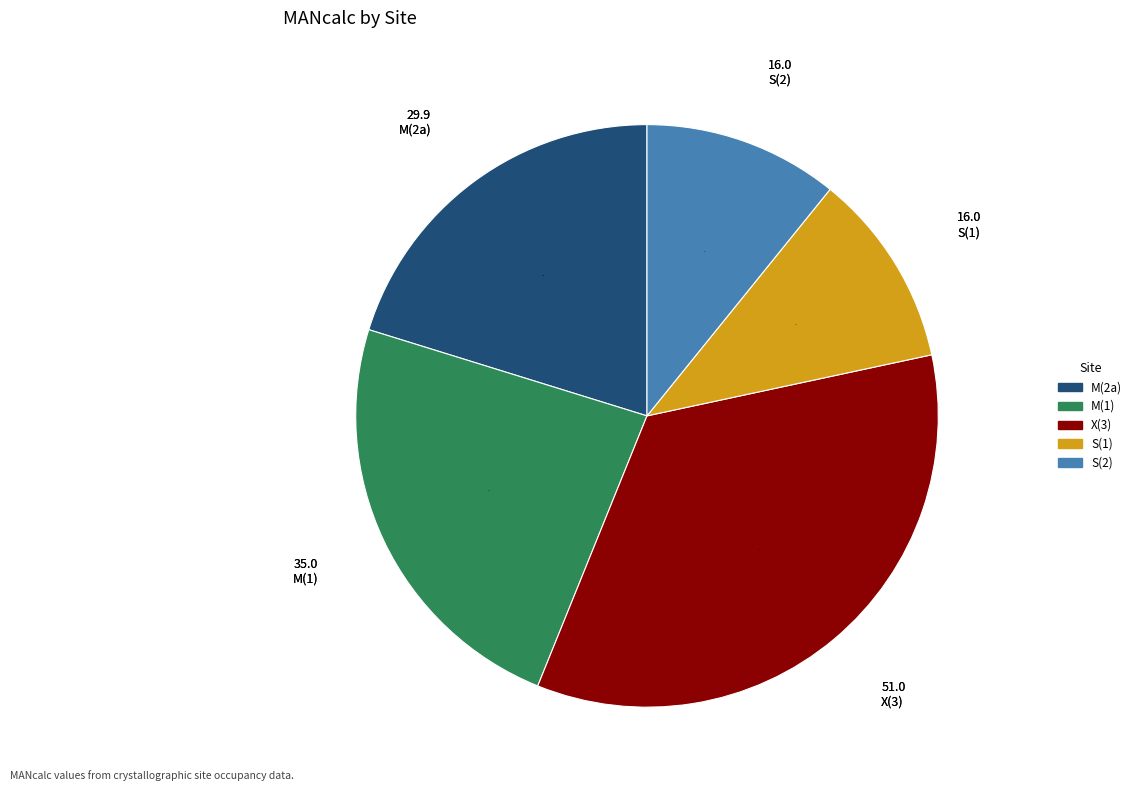

To the nearest percent, what is the average slice percentage?

20%